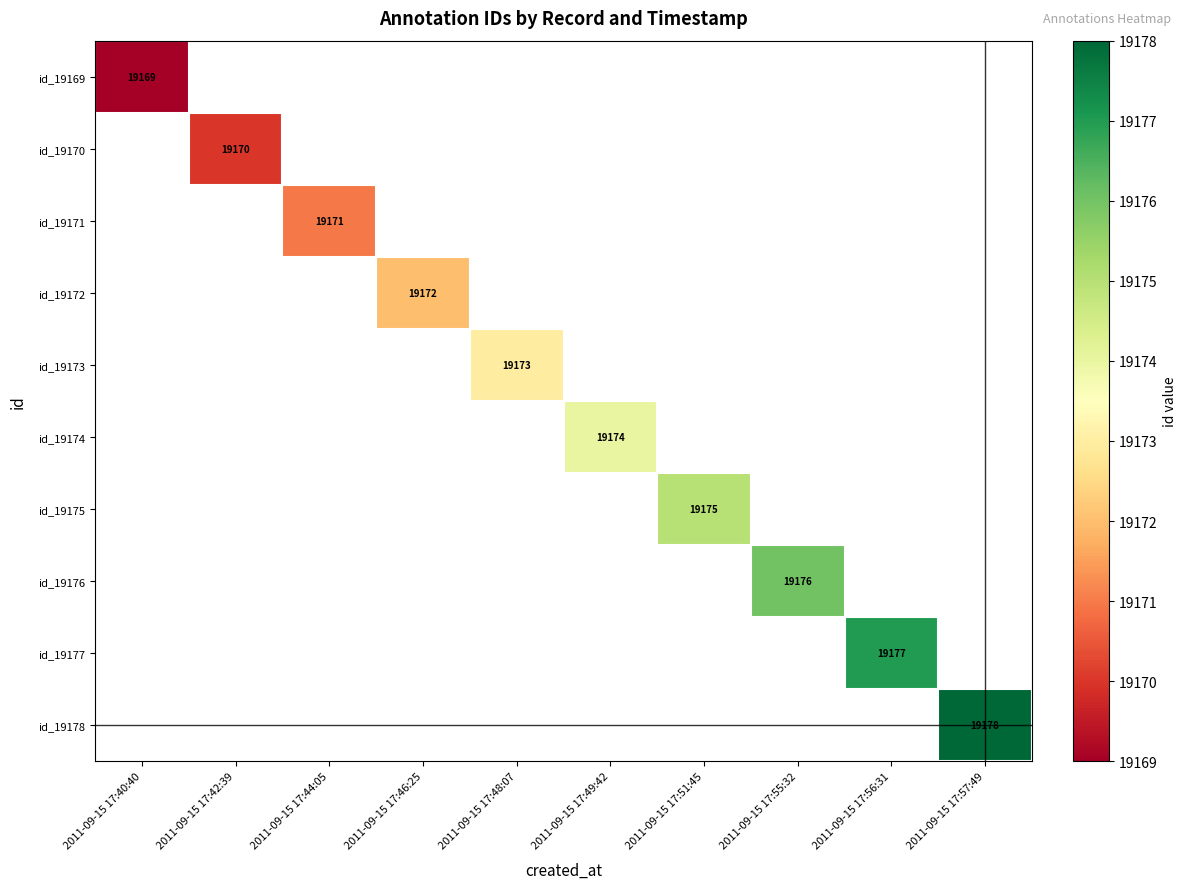

At how many categories does at least one series exceed 19177?

1